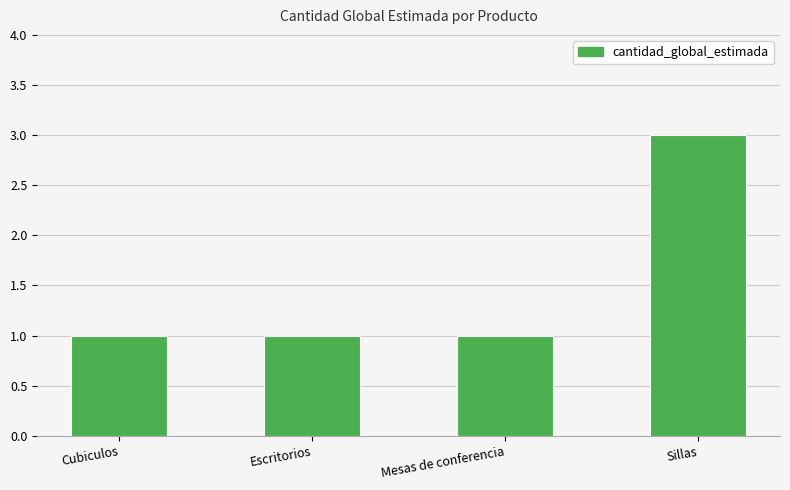

Which label corresponds to the largest value in the chart?

Sillas